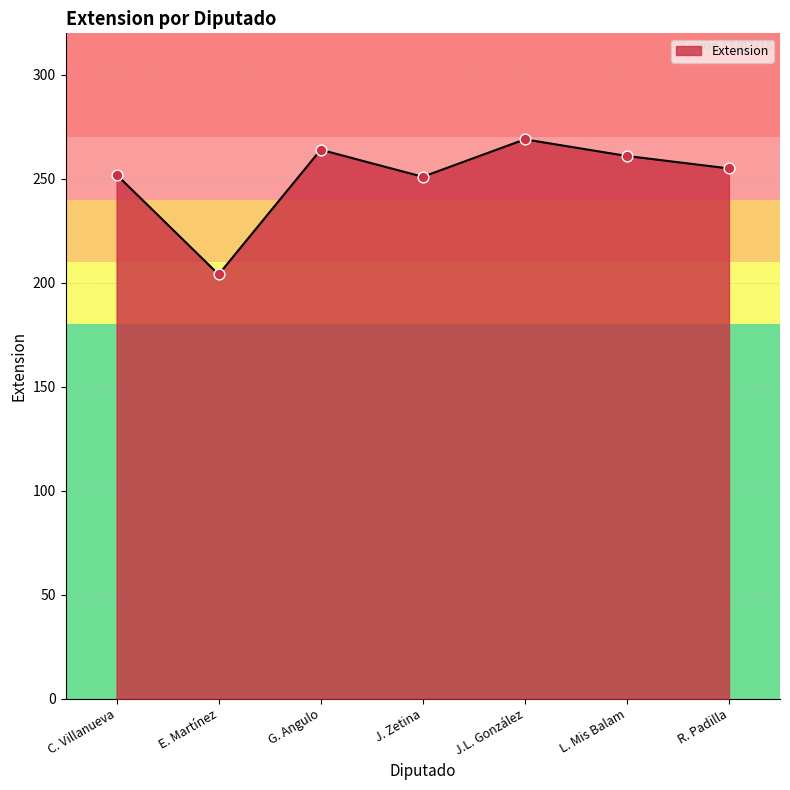

Approximately how many times larger is the value at C. Villanueva compared to J. Zetina?

1.0